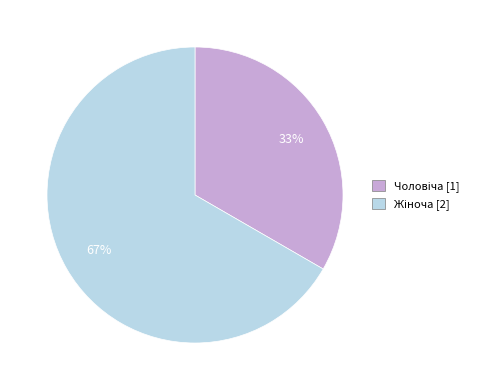

How many slices are in this pie chart?

2